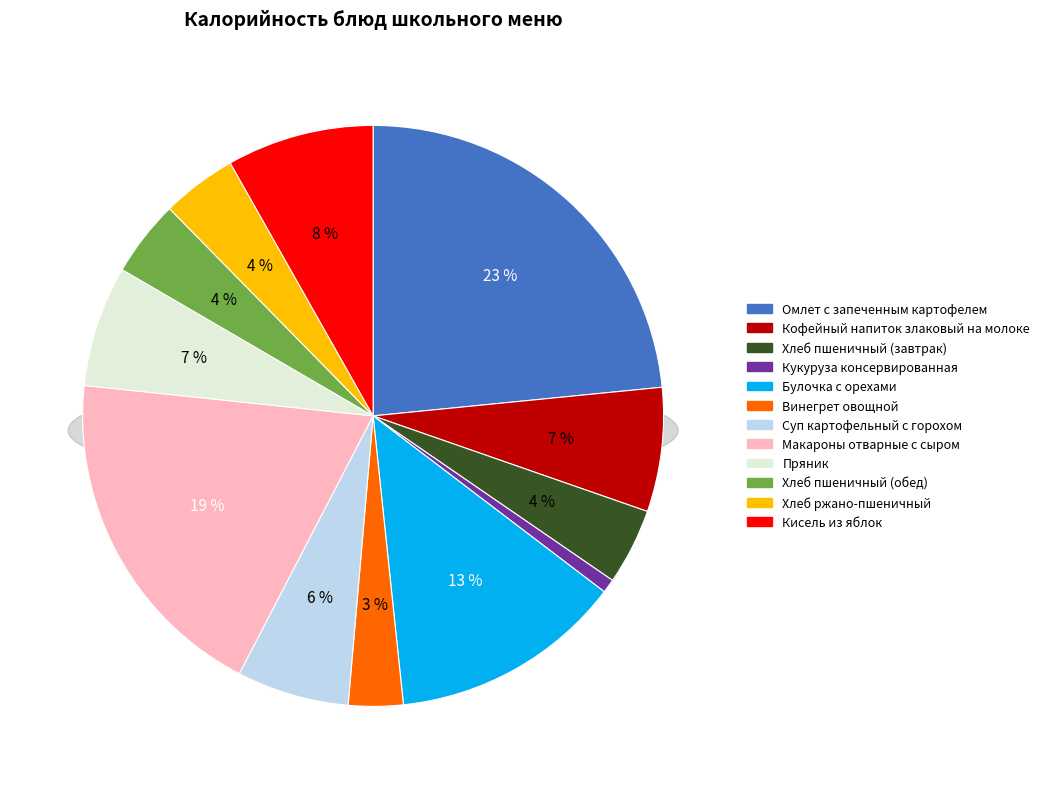

How many slices are in this pie chart?

12